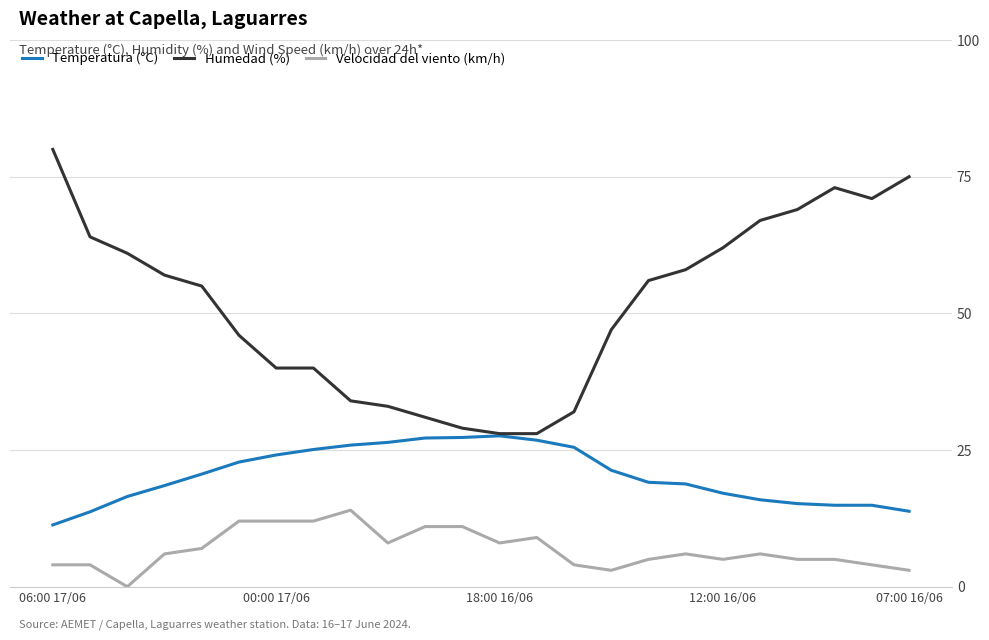

Rank the series by their average value, from lowest to highest.

Velocidad del viento (km/h), Temperatura (°C), Humedad (%)